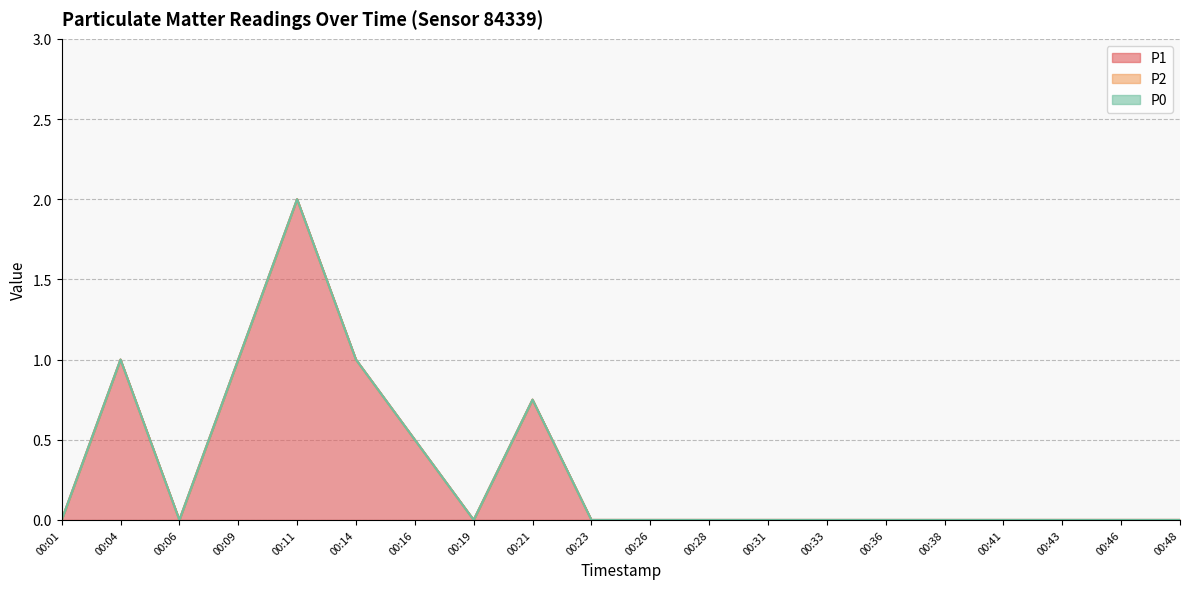

What is the approximate value of P1 at 00:09?

1.0